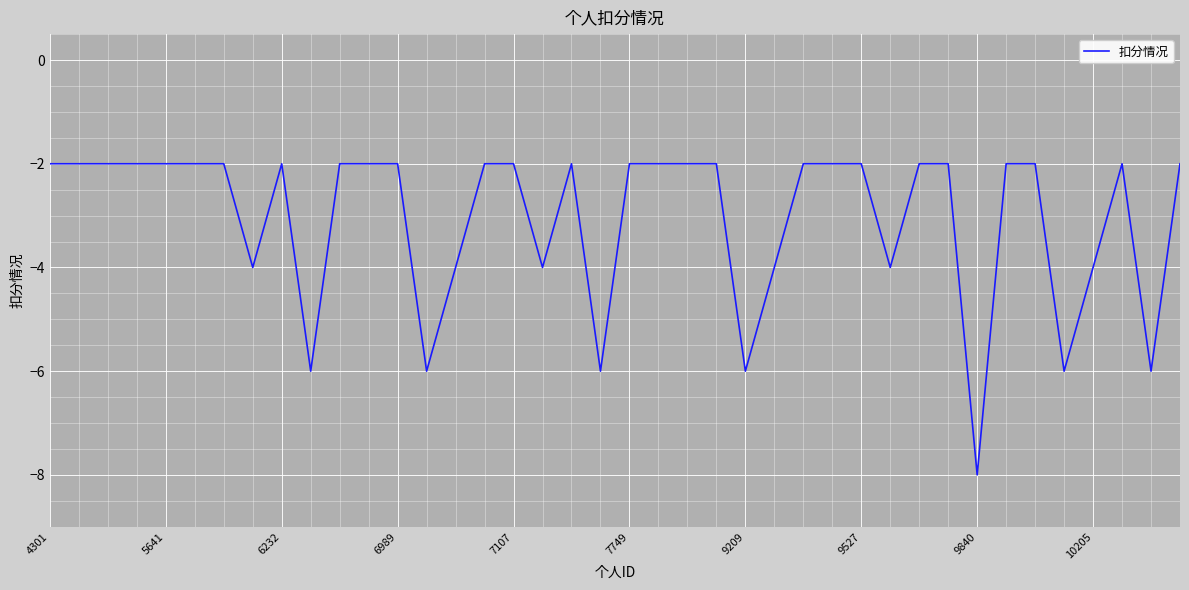

Is this an area chart (filled region under the line)?

No